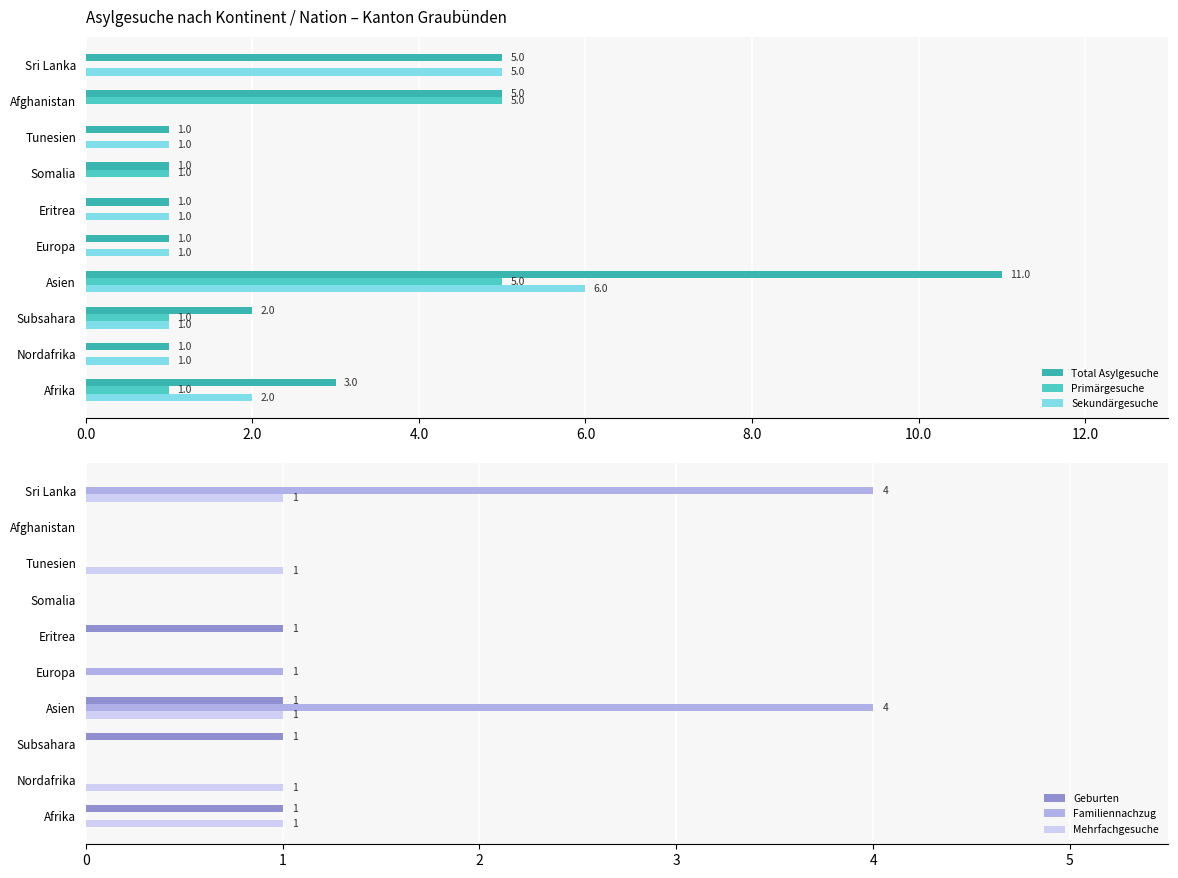

Which series has the largest range (max minus min)?

Total Asylgesuche